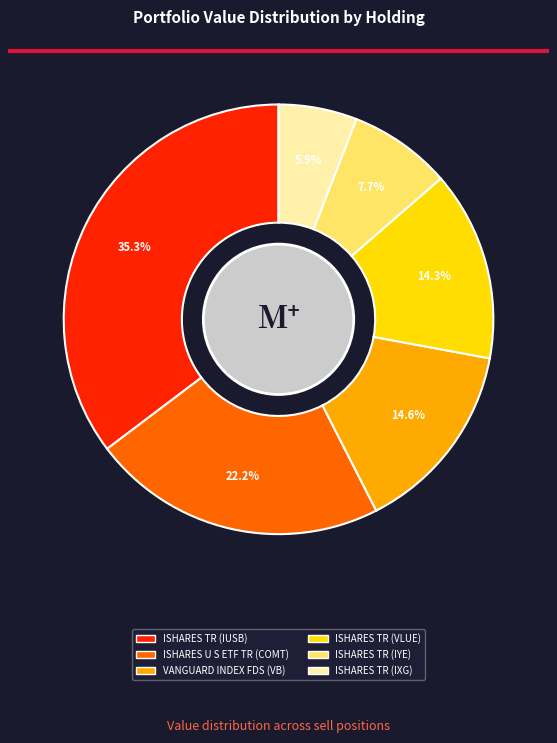

To the nearest percent, what percentage of the pie is ISHARES TR (IUSB)?

35%